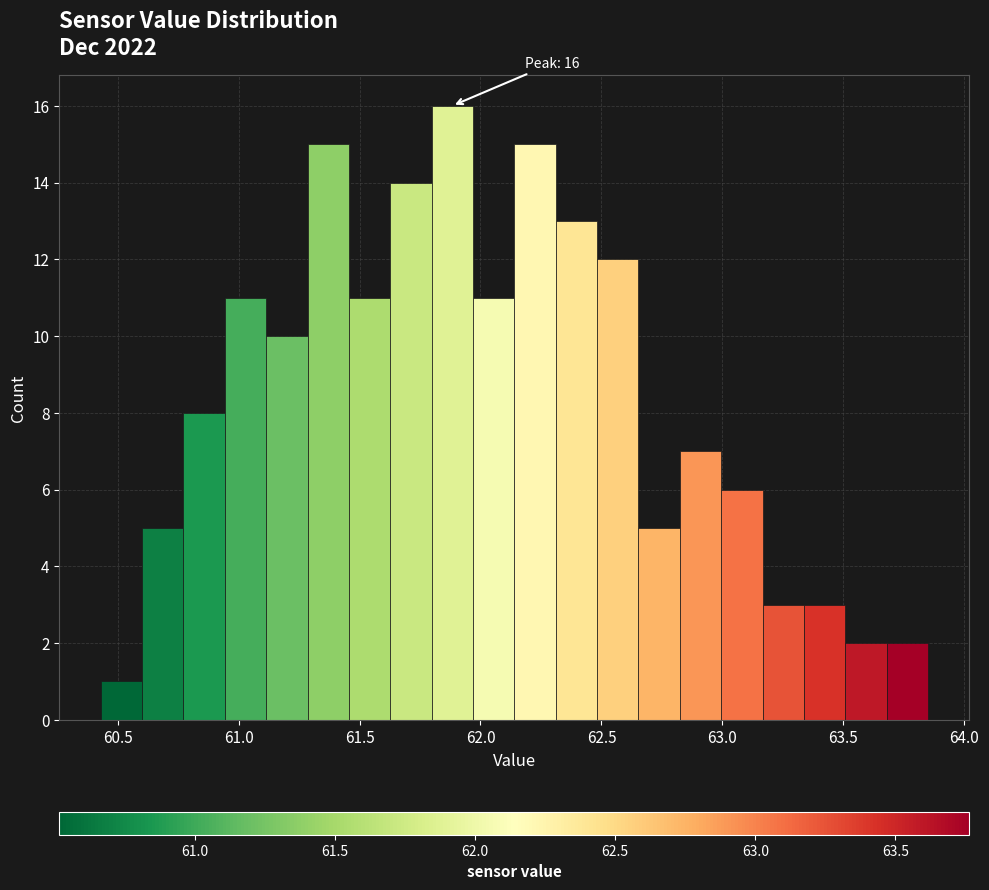

Read against the x-axis, roughly where is the centre of the tallest bar?

61.90